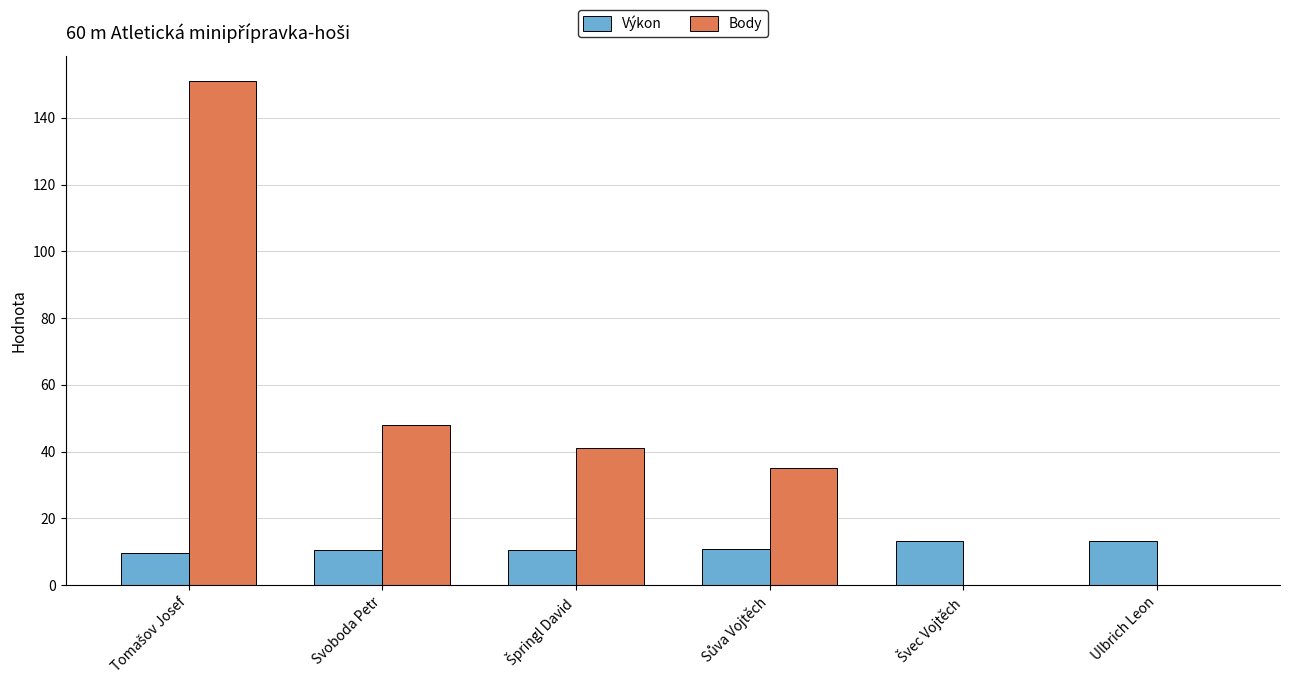

Which series changed the most between Svoboda Petr and Ulbrich Leon?

Body